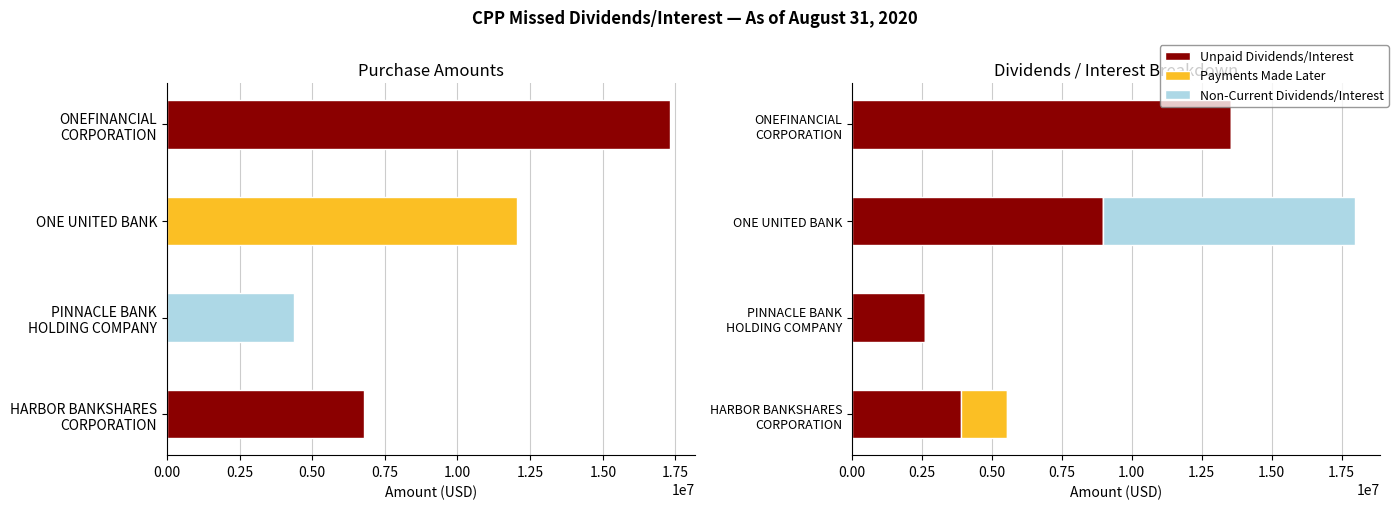

What is the highest value of the Non-Current Dividends/Interest series?

8986935.0